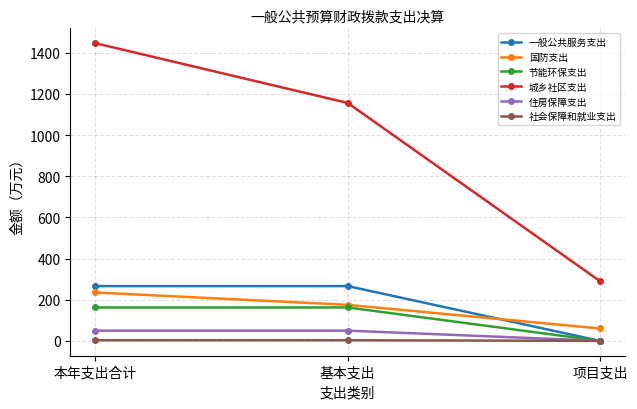

Count the 一般公共服务支出 values in the range 0 to 266.

3